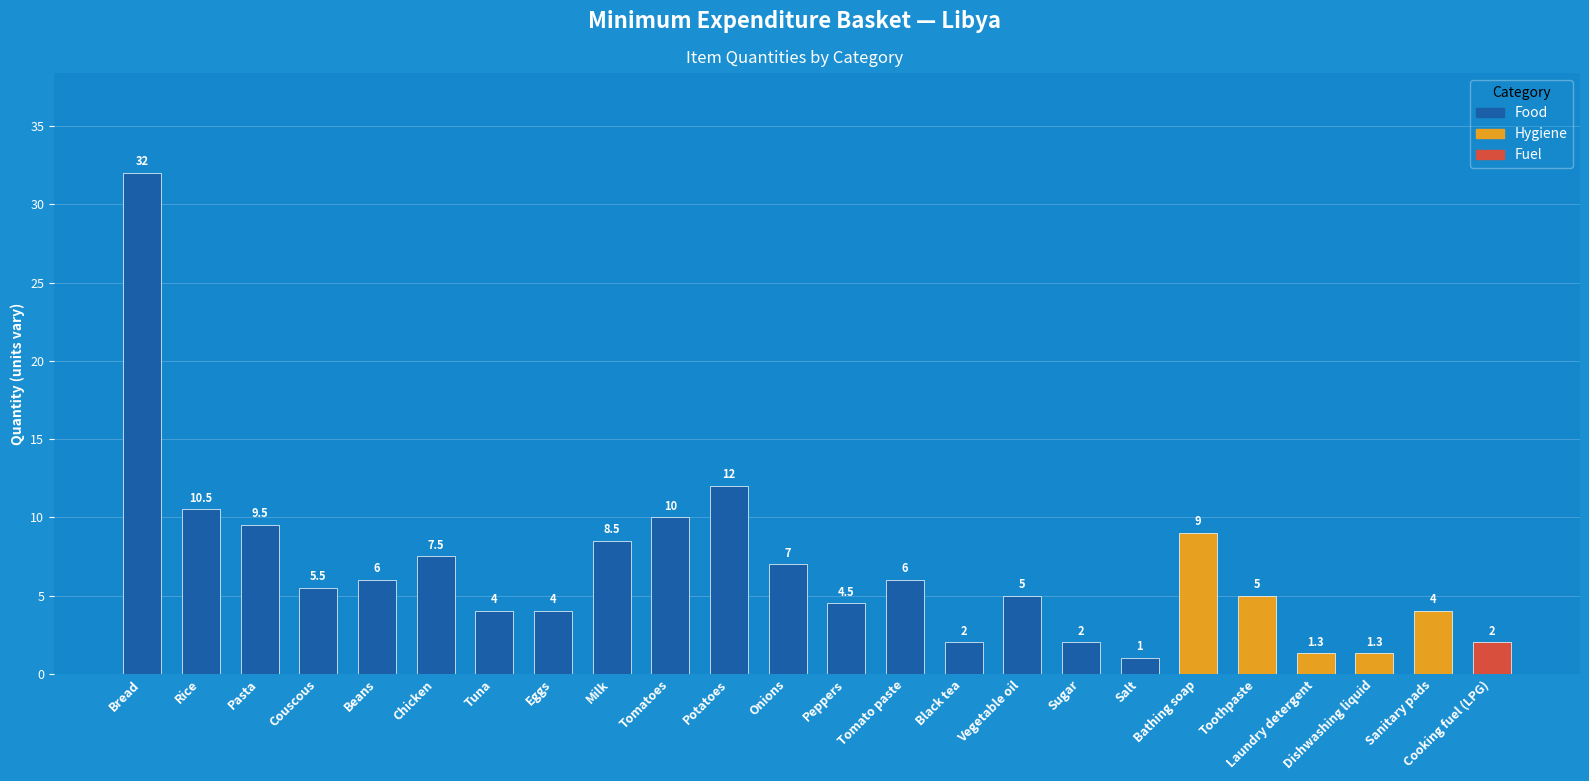

What is the value of the 1st bar from the left?

32.0